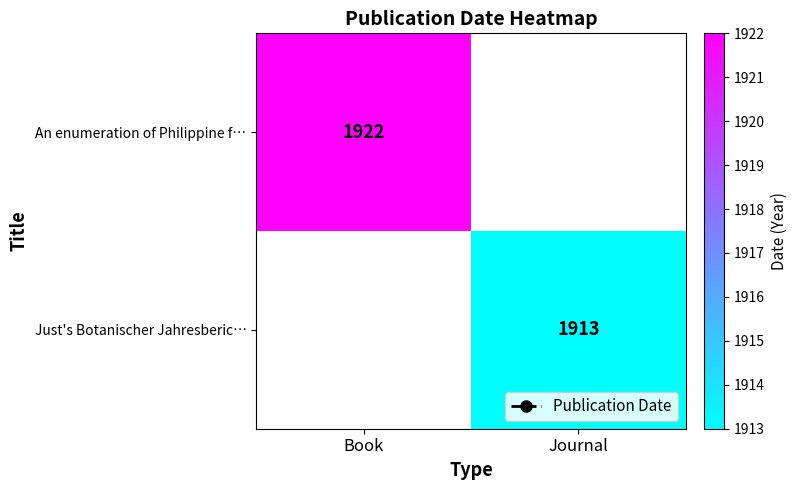

The An enumeration of Philippine f… series shows 1922 at Book. True or false?

True